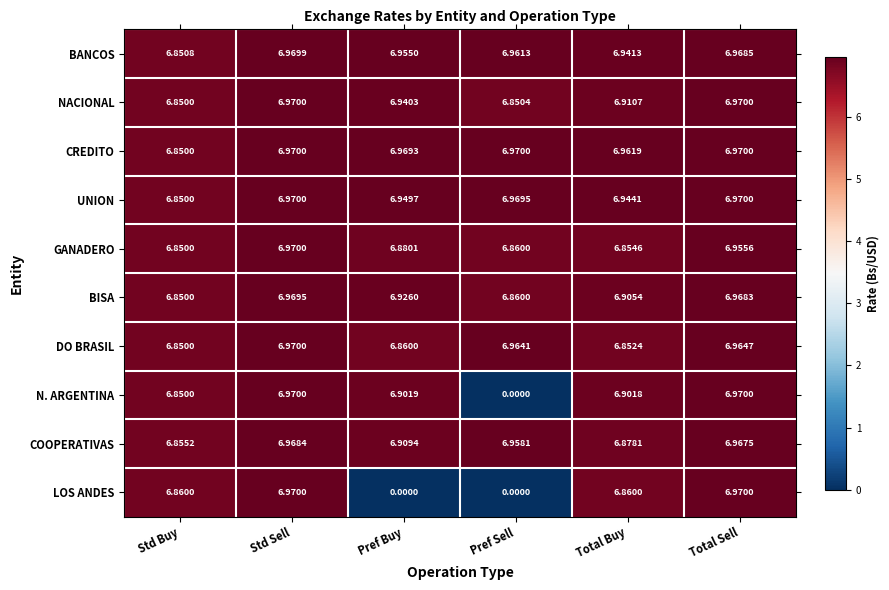

At which label does BISA reach its minimum?

Std Buy